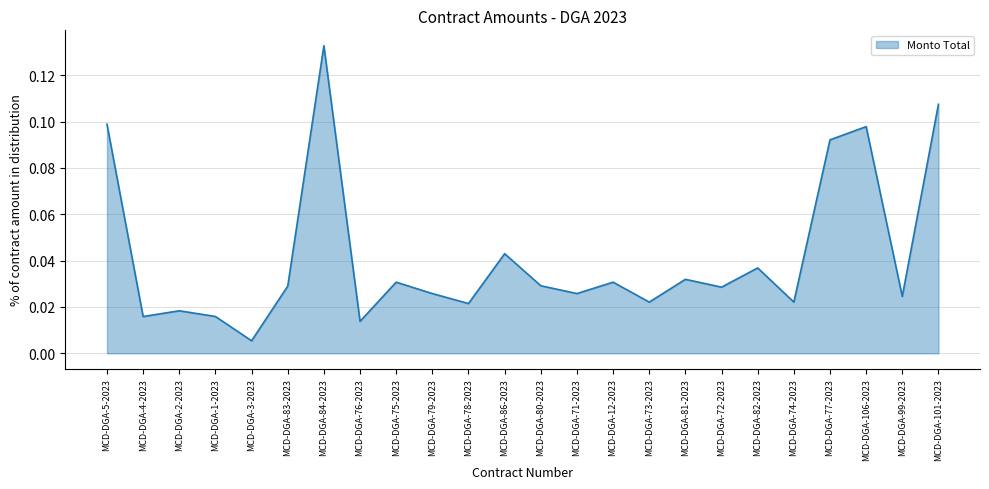

How many interior local valleys (lower than both neighbors) does the data have?

9